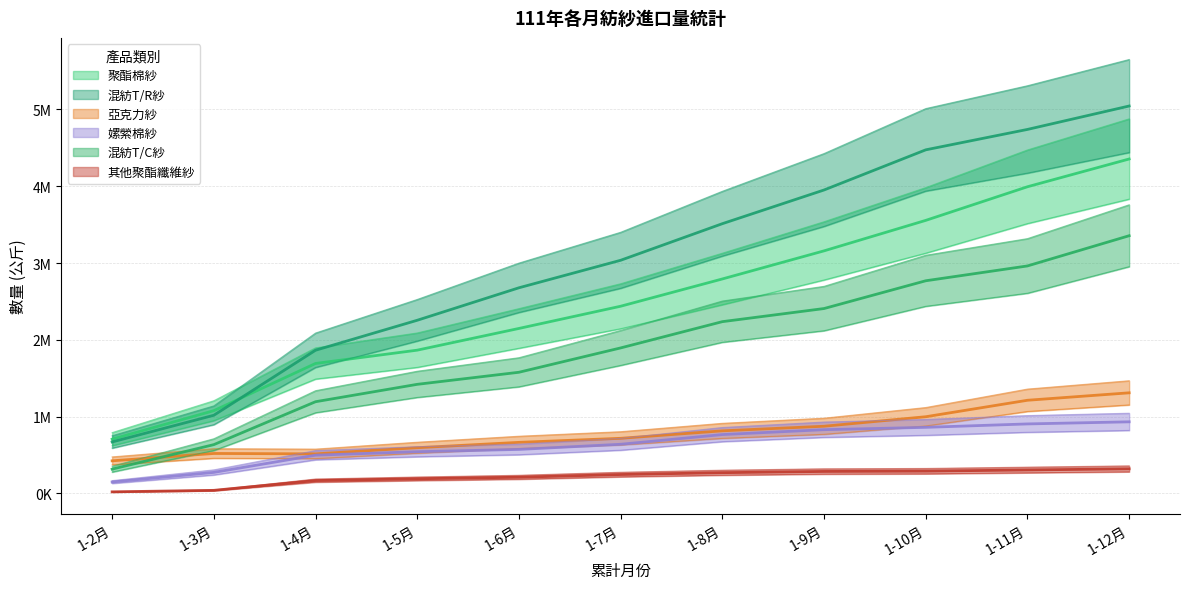

What is the label of the 8th point from the left?

1-9月